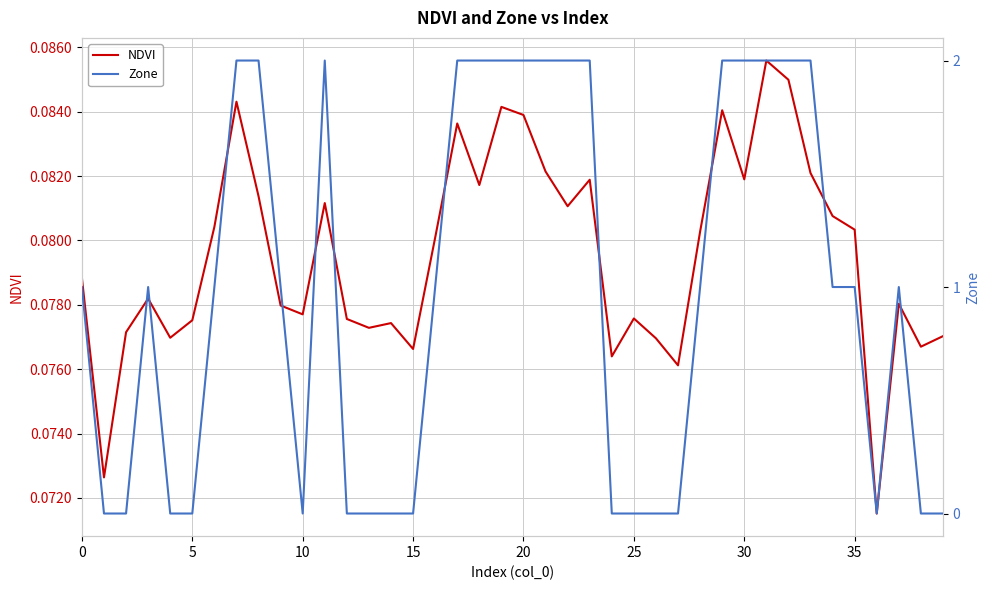

What is the total value across all series at 30?

1.1